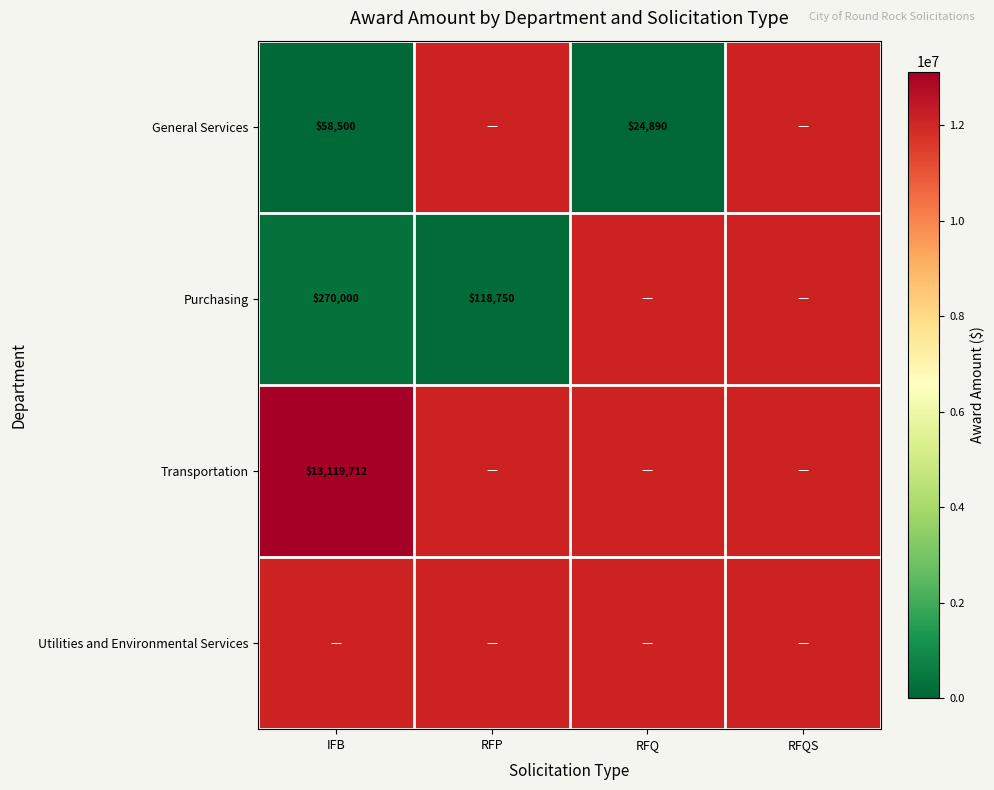

The General Services series shows 24890 at RFQ. True or false?

True